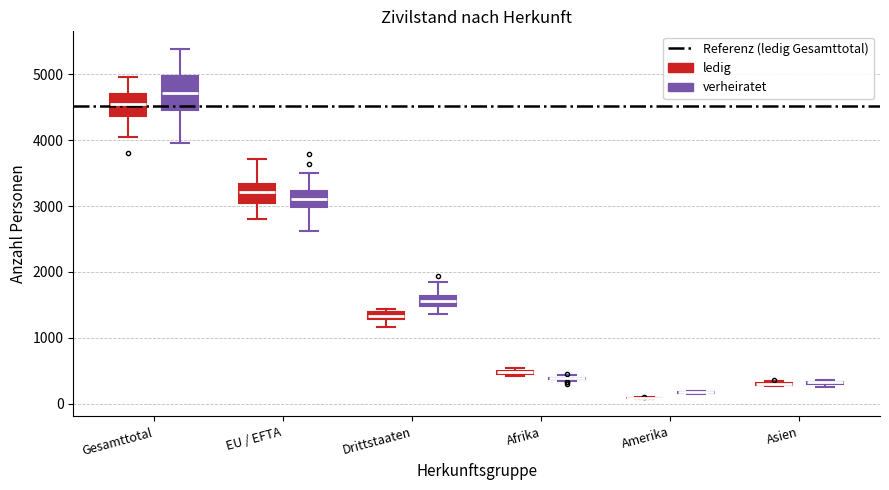

Which box is the tallest, from its lower edge to its upper edge?

Gesamttotal (verheiratet)